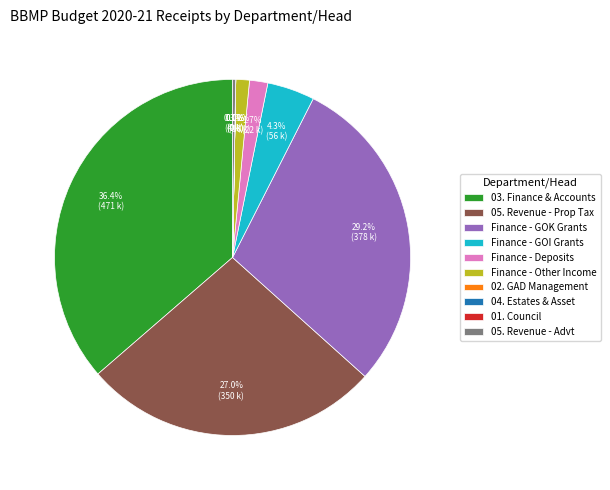

Which category has the biggest portion of the pie?

03. Finance & Accounts